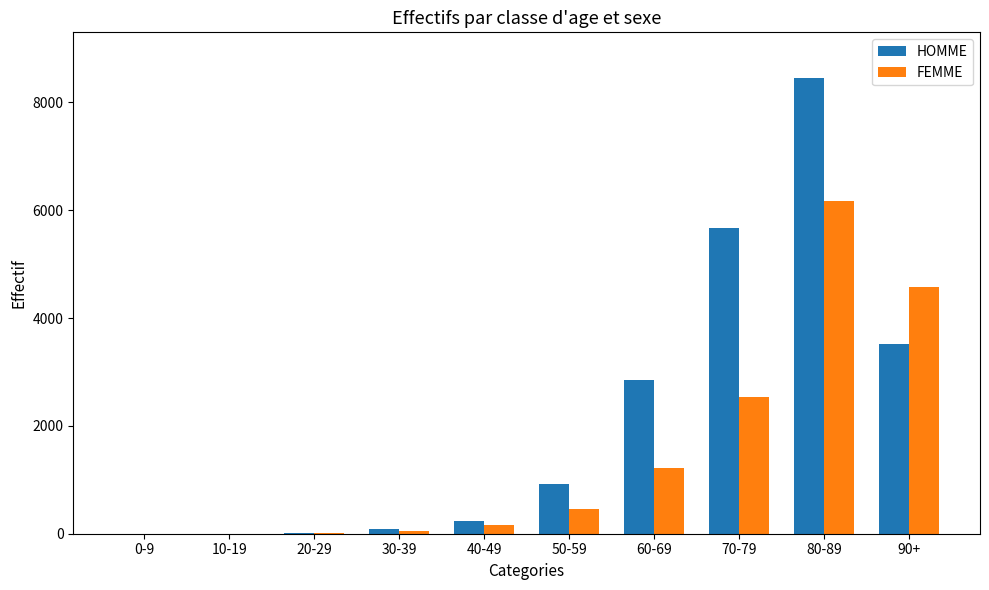

How many data points does each series have?

10